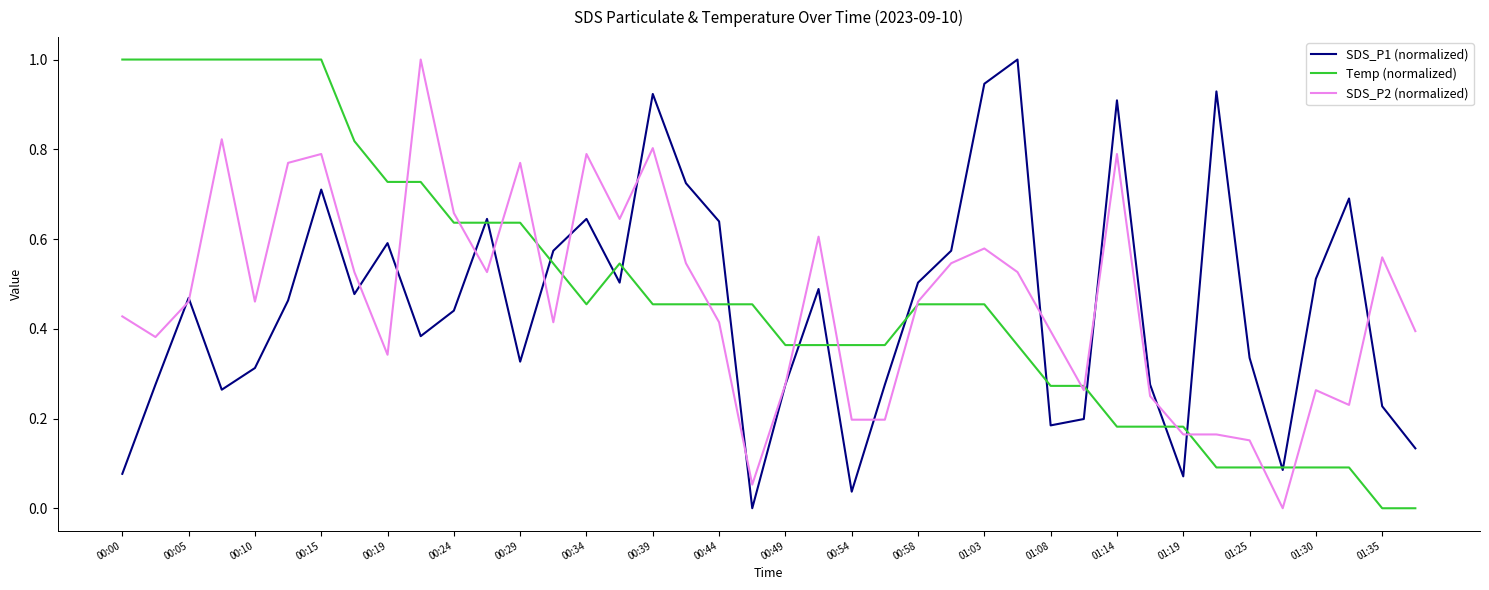

True or false: Temp (normalized) and SDS_P2 (normalized) cross at least once.

True